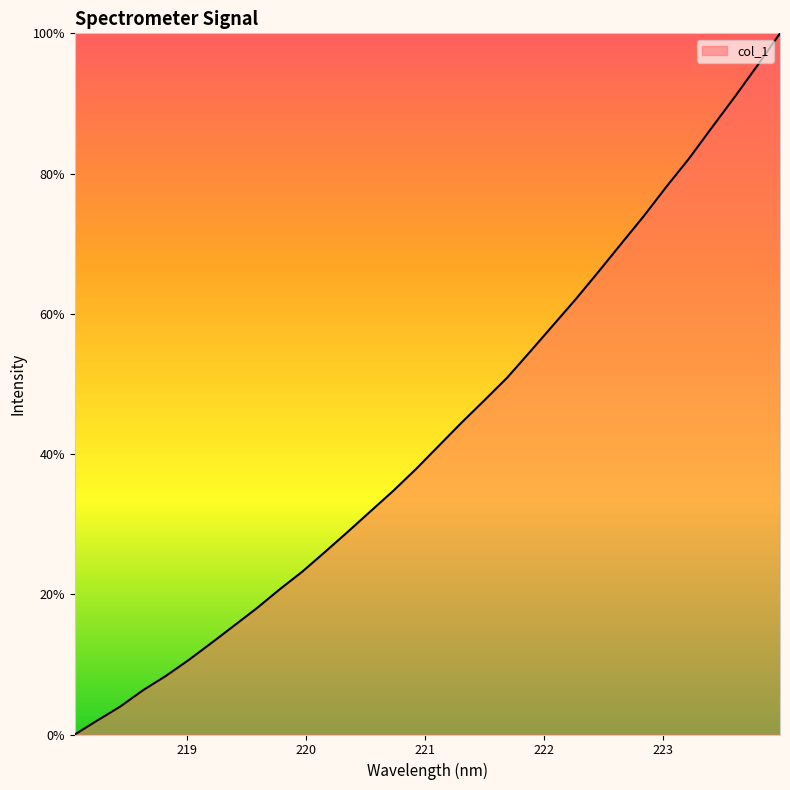

What is the greatest value displayed?

100.0